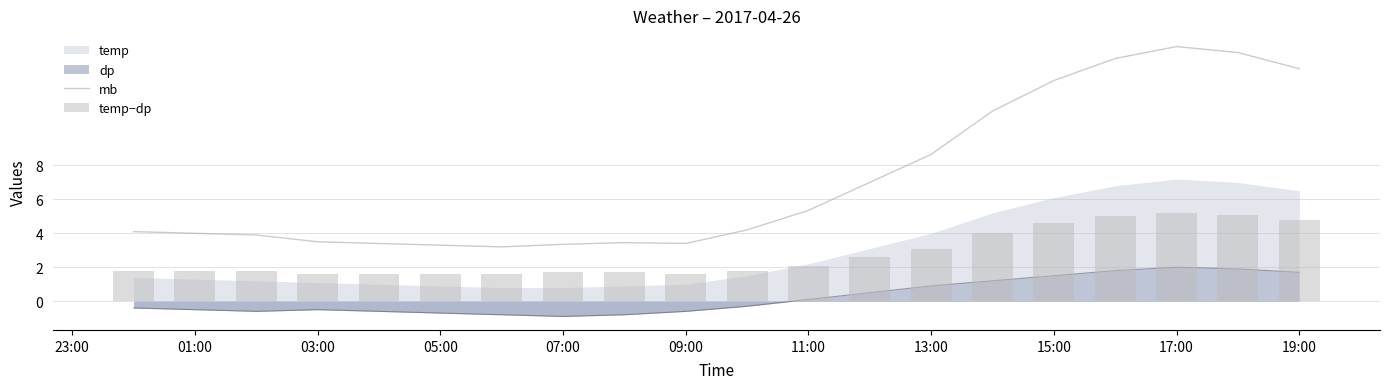

At which label does mb reach its peak?

17:00